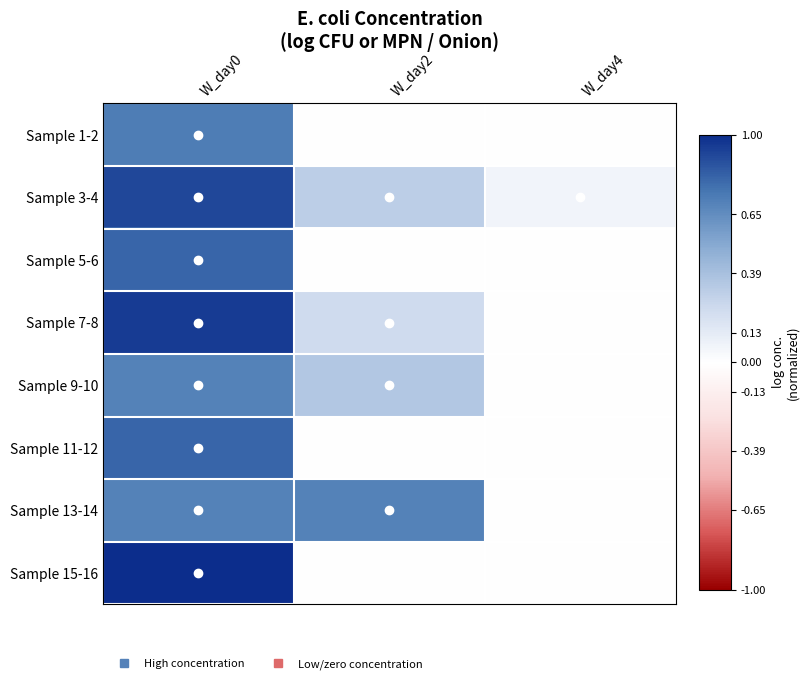

How many distinct data groups are displayed?

8